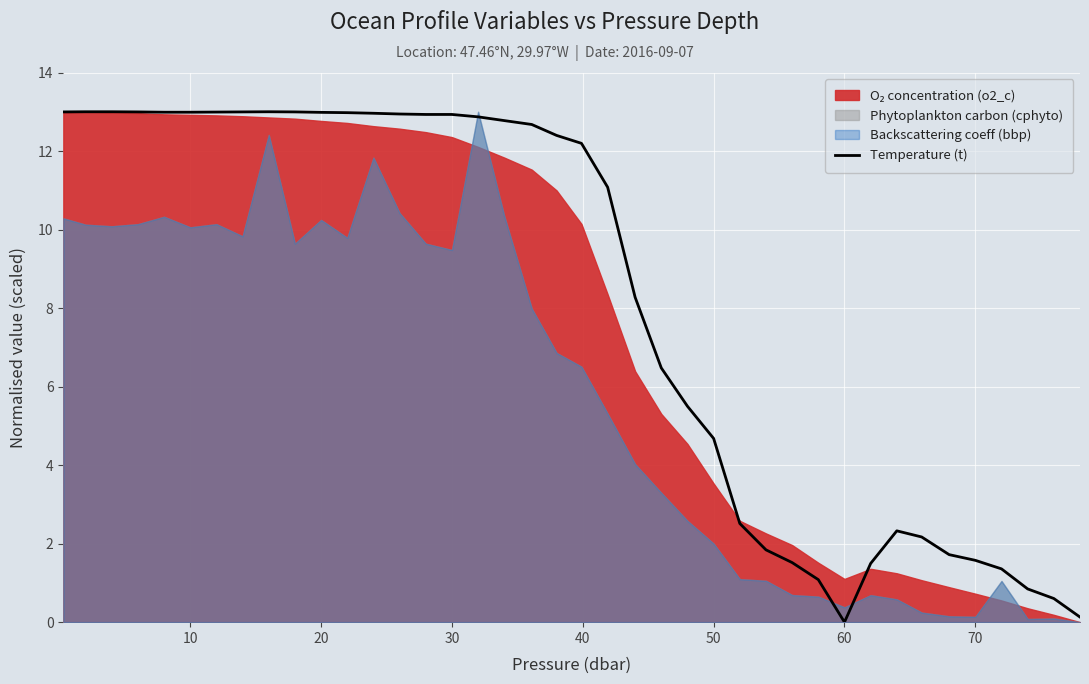

Is it true that Temperature (t) equals 6.4 at 60?

False